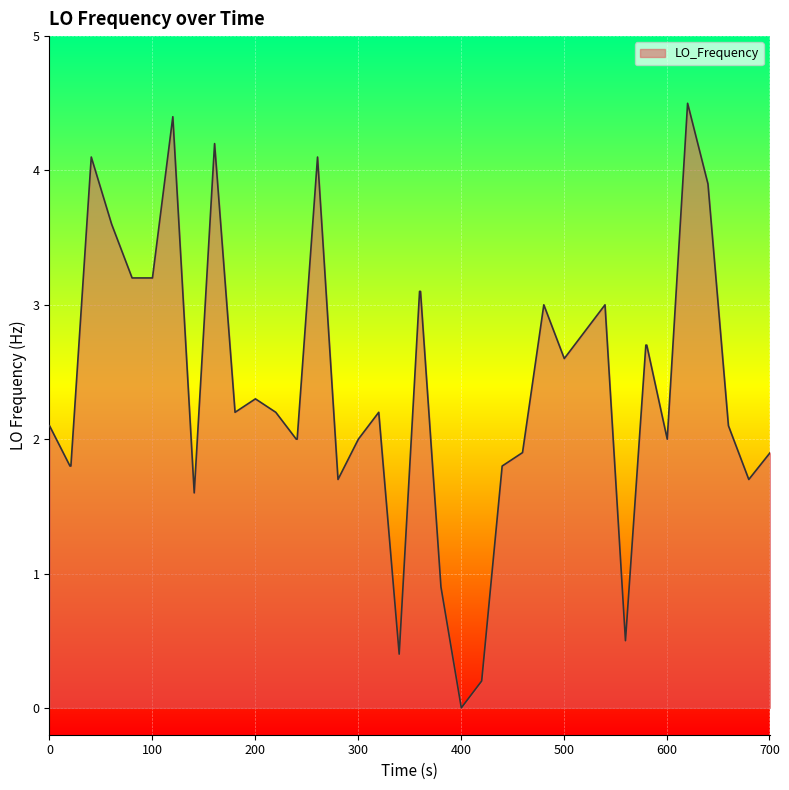

What is the maximum value shown in the chart?

4.5